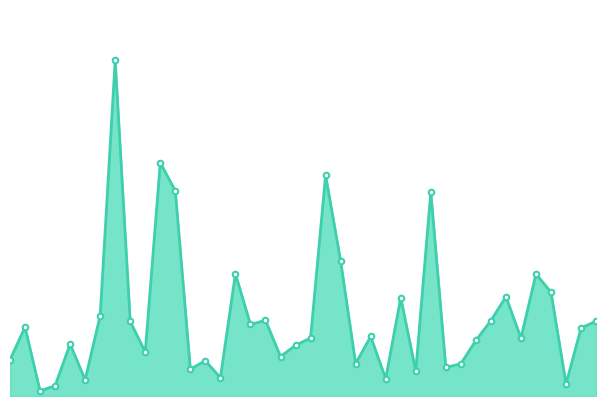

How many lines are shown in the chart?

1